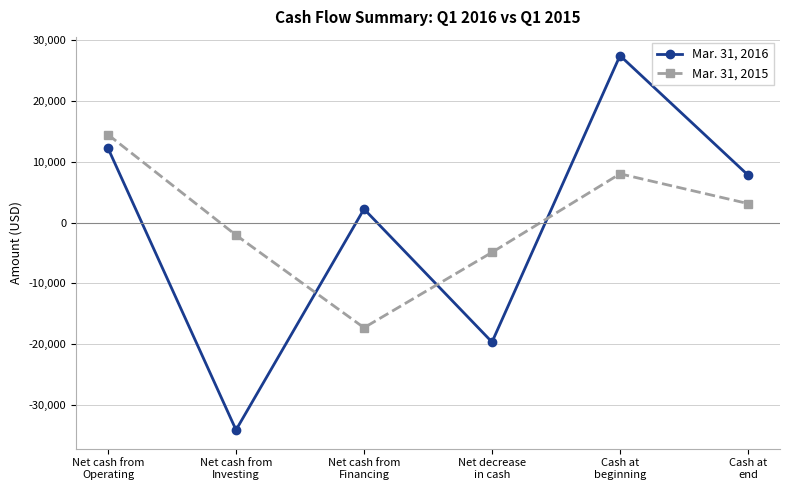

Reading left to right, transcribe all the data shown in this chart.

Mar. 31, 2016: Net cash from
Operating=12244	Net cash from
Investing=-34154	Net cash from
Financing=2232	Net decrease
in cash=-19678	Cash at
beginning=27502	Cash at
end=7824
Mar. 31, 2015: Net cash from
Operating=14483	Net cash from
Investing=-2068	Net cash from
Financing=-17315	Net decrease
in cash=-4900	Cash at
beginning=8032	Cash at
end=3132